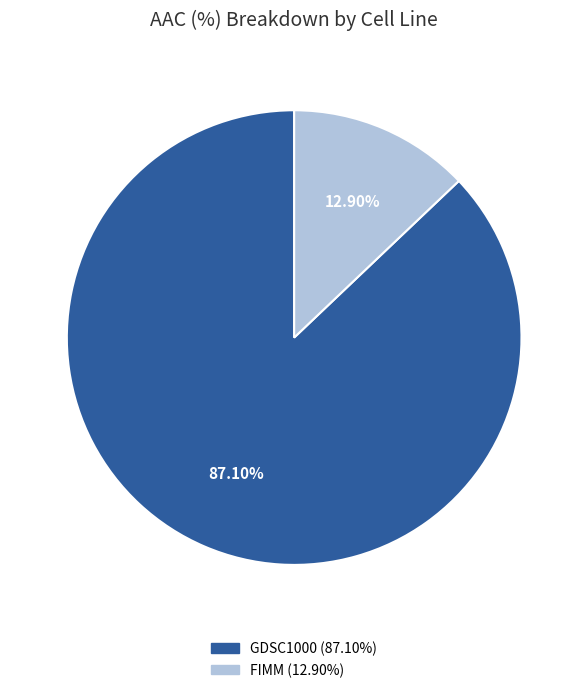

Does FIMM represent more than half of the total?

No